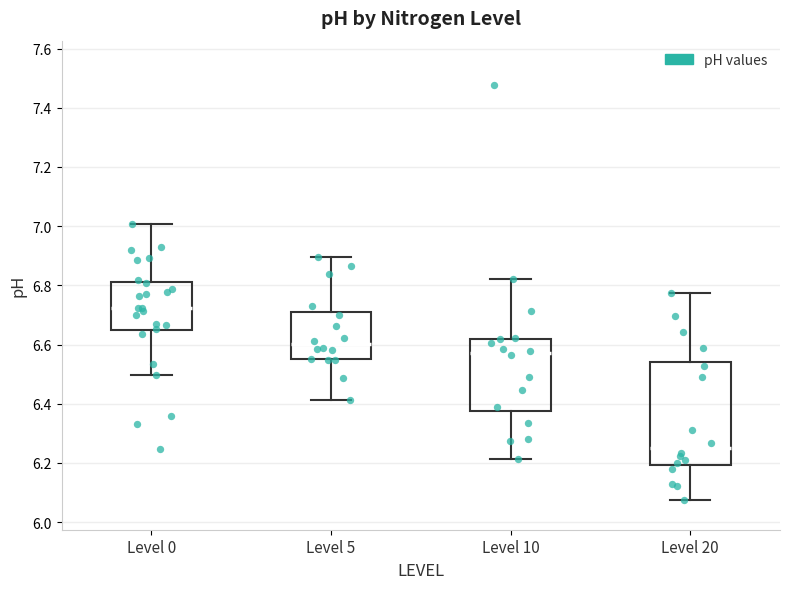

Reading left to right, transcribe this box plot: for each box, give where its median line is, the range the box spans, and where its two whiskers end, as read against the y-axis. The values are not printed on the chart, so give them approximately, as read against the axis.

Level 0: median 6.72, box 6.64 to 6.82, whiskers 6.50 to 7.00
Level 5: median 6.60, box 6.54 to 6.70, whiskers 6.42 to 6.90
Level 10: median 6.58, box 6.38 to 6.62, whiskers 6.22 to 6.82
Level 20: median 6.26, box 6.20 to 6.54, whiskers 6.08 to 6.78